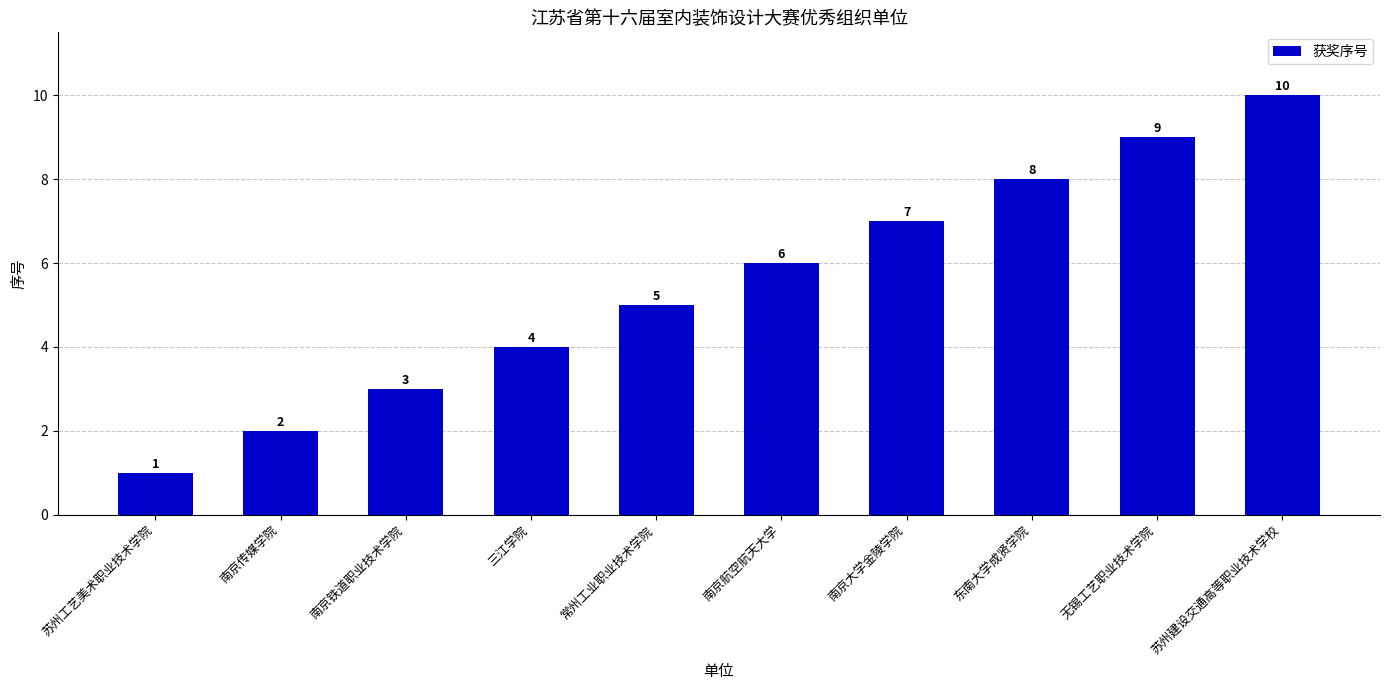

What is the label of the 4th bar from the right?

南京大学金陵学院